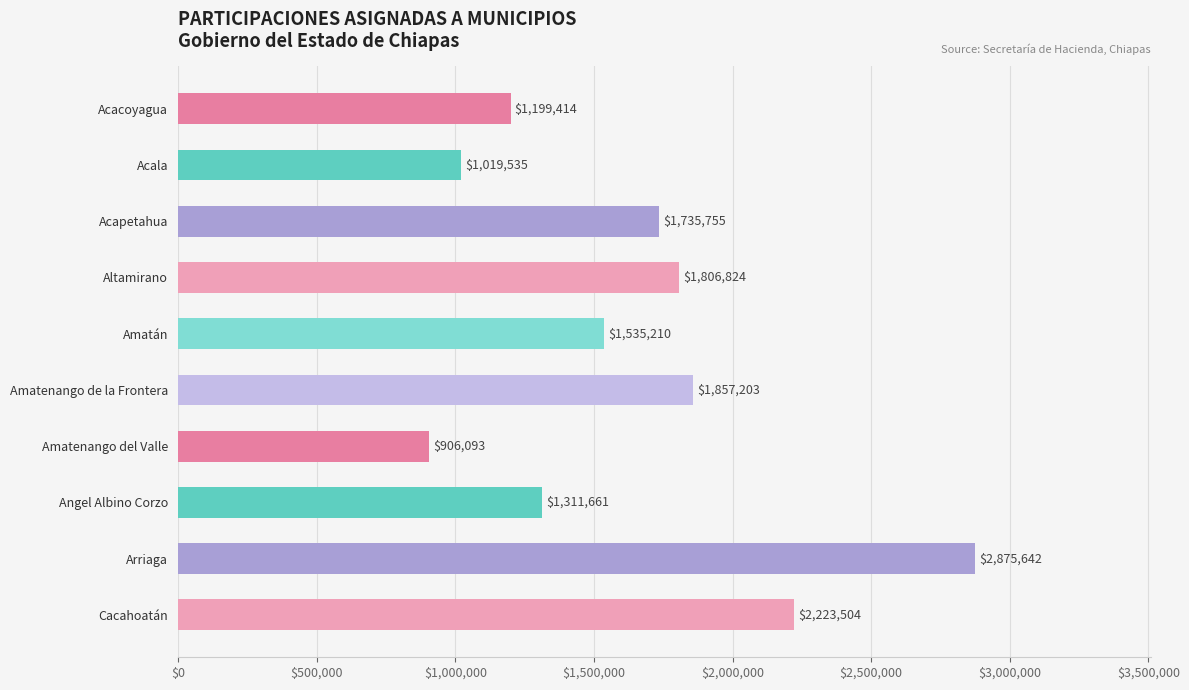

What is the label of the 8th bar from the bottom?

Acapetahua